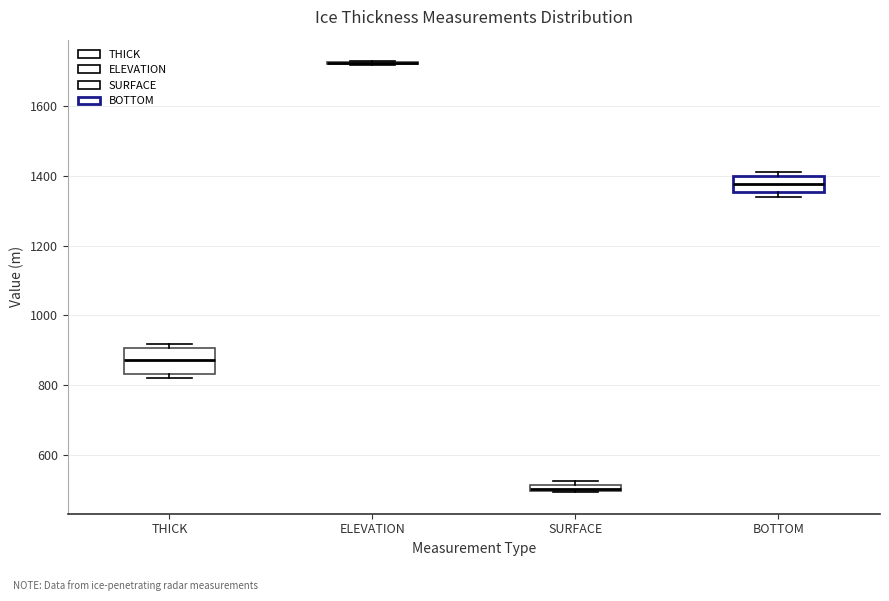

Where is the lower edge of the box for THICK on the y-axis? The values are not printed on the chart, so give them approximately, as read against the axis.

840